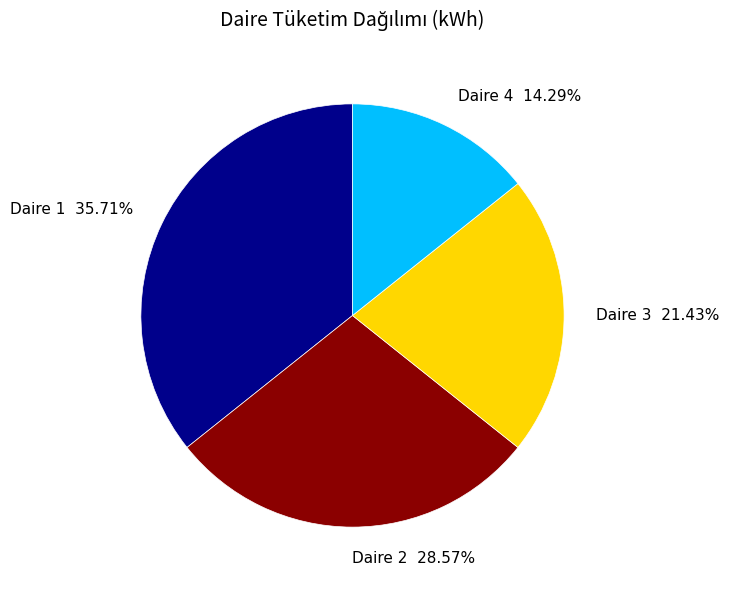

To the nearest percent, what is the average slice percentage?

25%